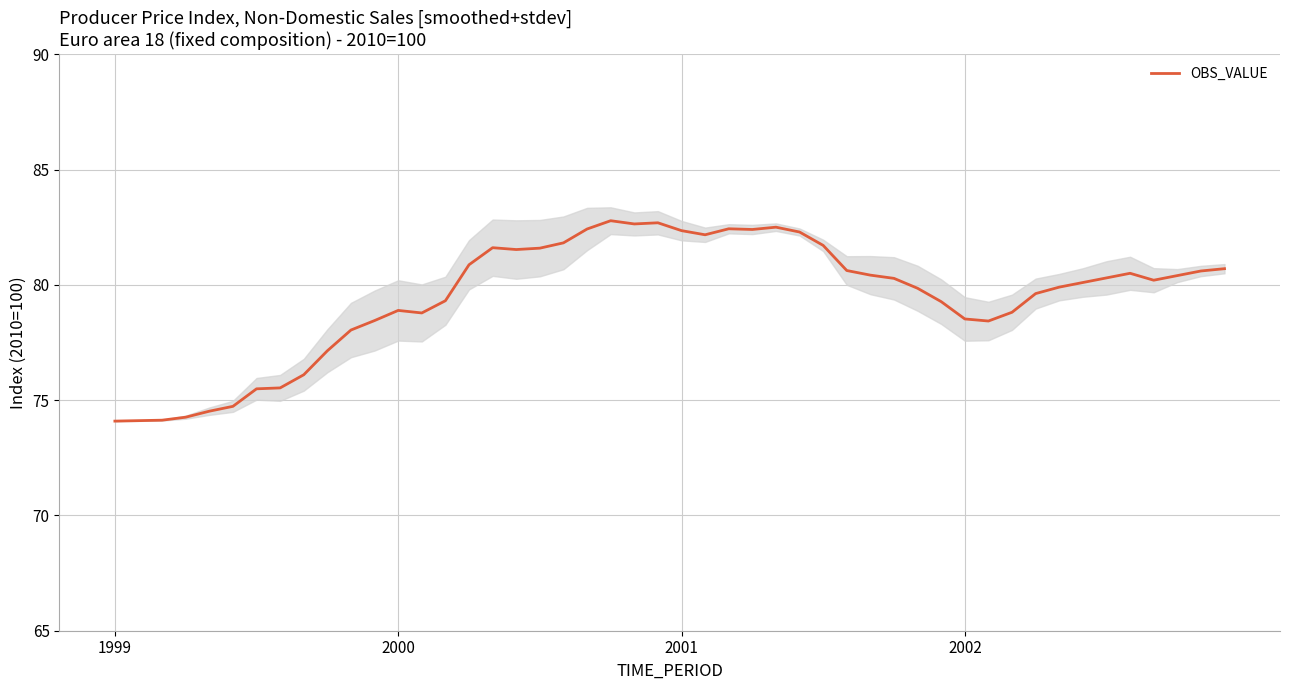

How many series are shown in this chart?

1